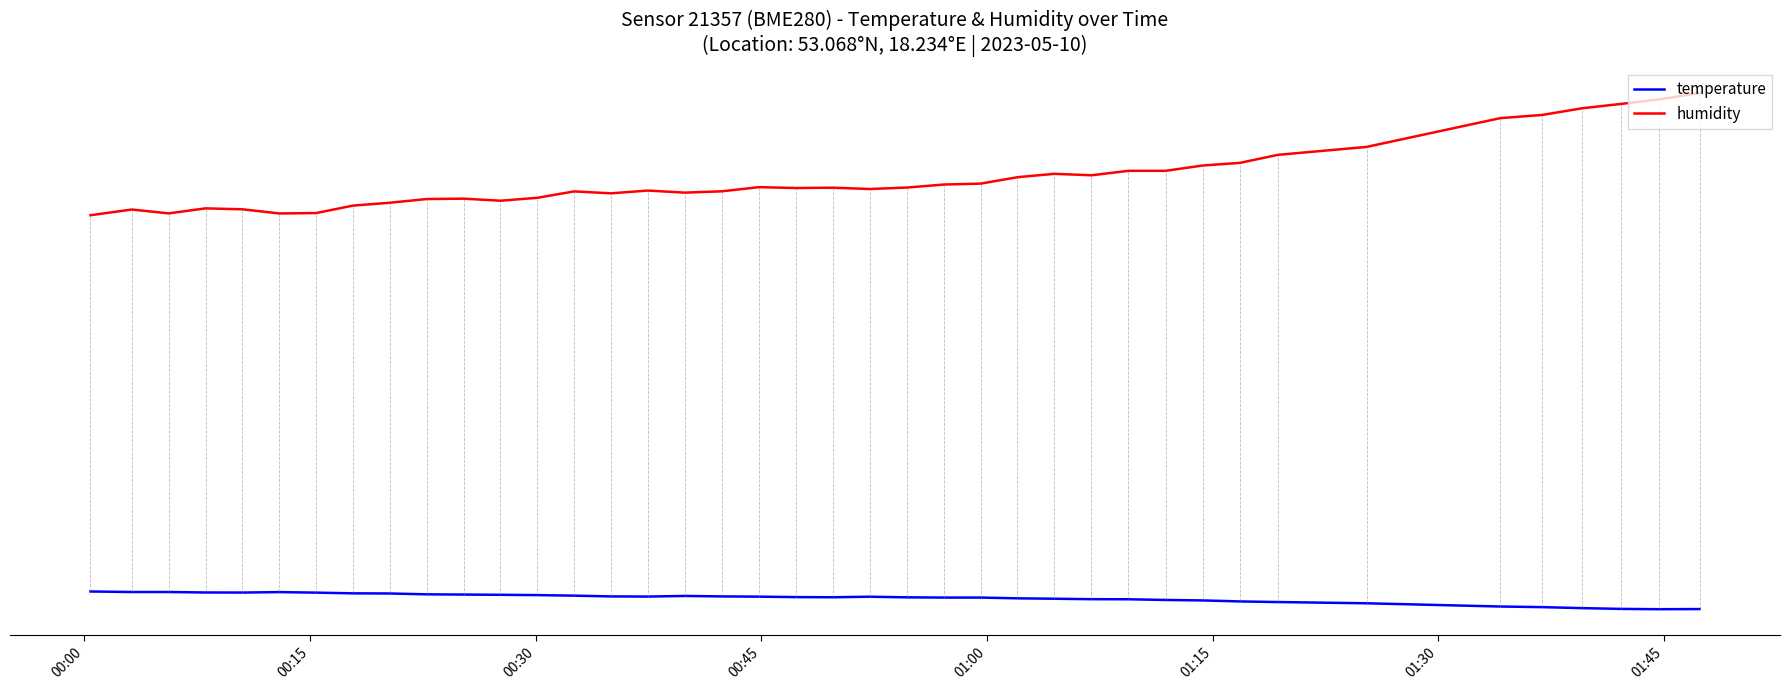

True or false: humidity and temperature cross at least once.

False